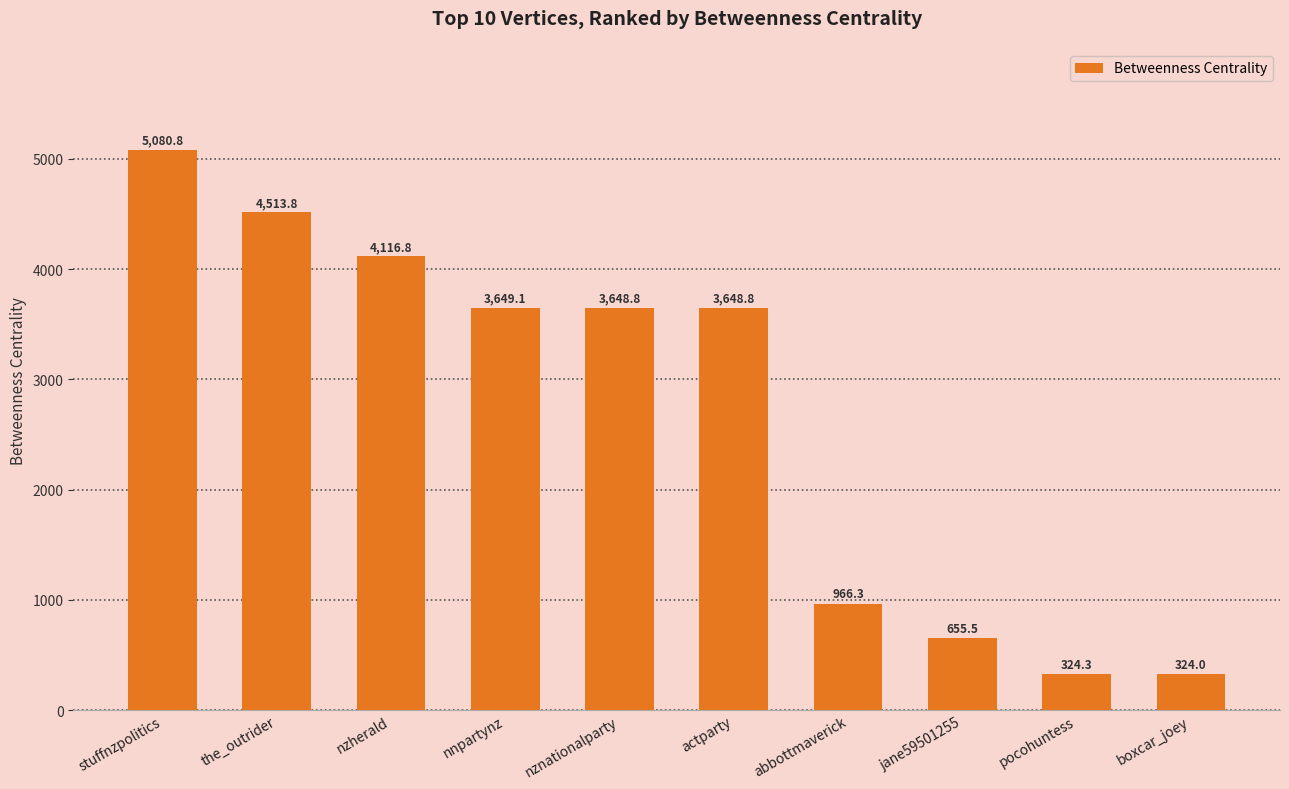

What is the greatest value displayed?

5080.8